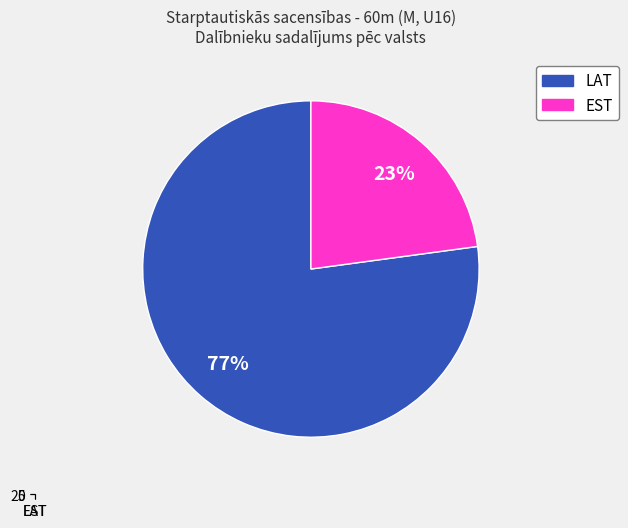

How many slices are in this pie chart?

2